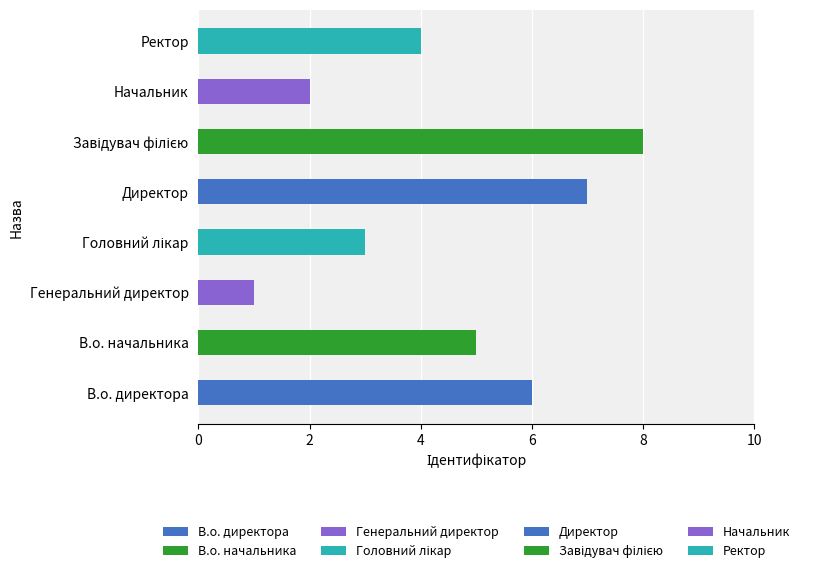

Reading bottom to top, list all the values displayed in this chart.

6	5	1	3	7	8	2	4